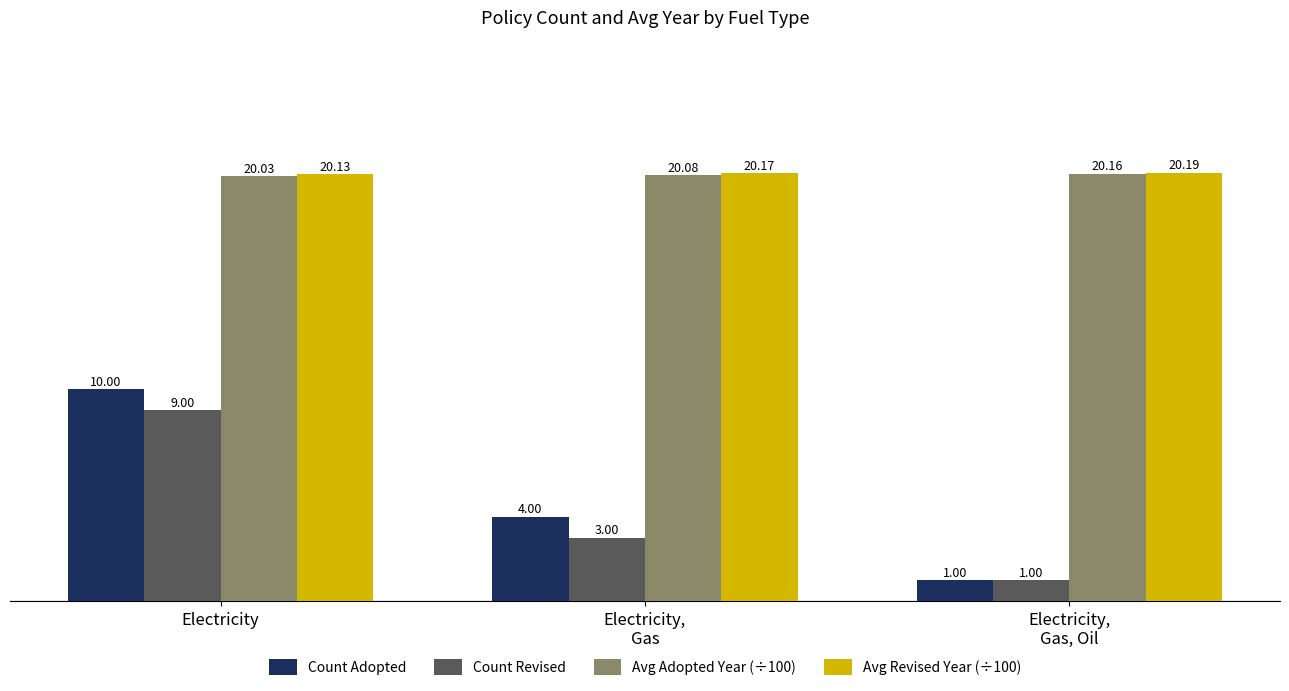

Reading right to left, list all the values displayed in this chart.

Count Adopted: 1.0	4.0	10.0
Count Revised: 1.0	3.0	9.0
Avg Adopted Year (÷100): 20.2	20.1	20.0
Avg Revised Year (÷100): 20.2	20.2	20.1